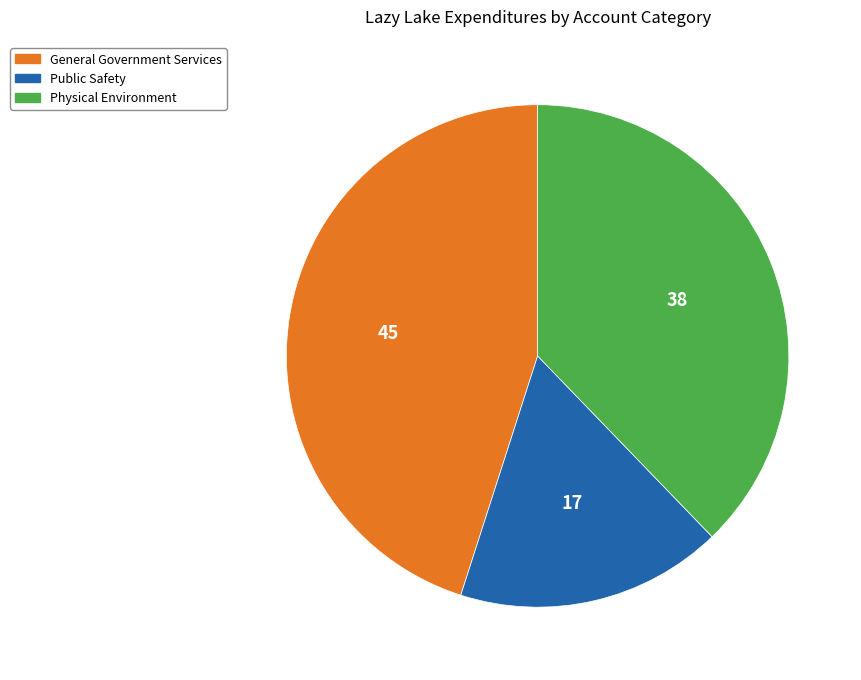

Count the number of slices in the pie.

3